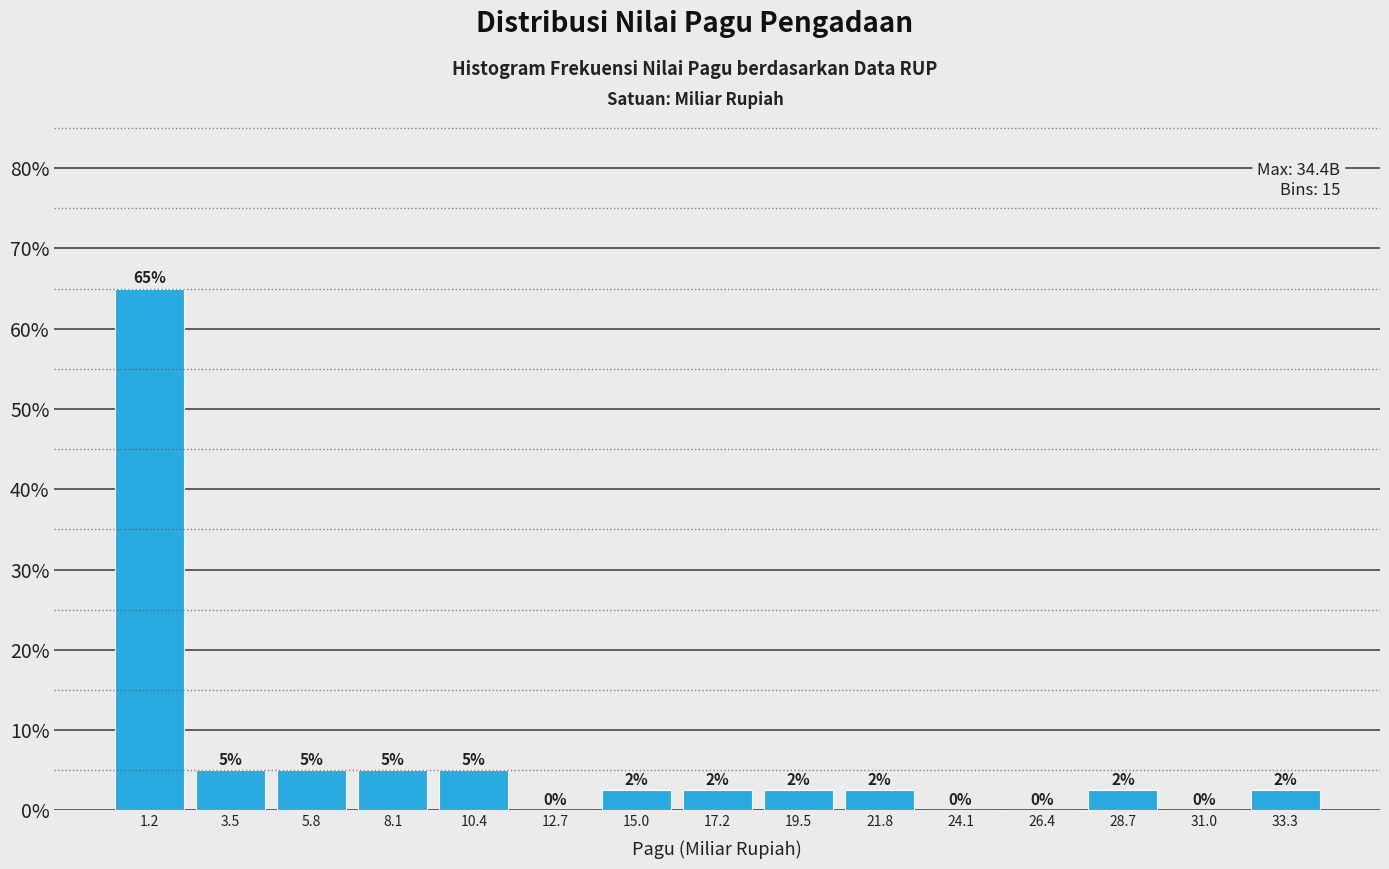

Over which range of the x-axis is the bar tallest?

0.0 to 2.5